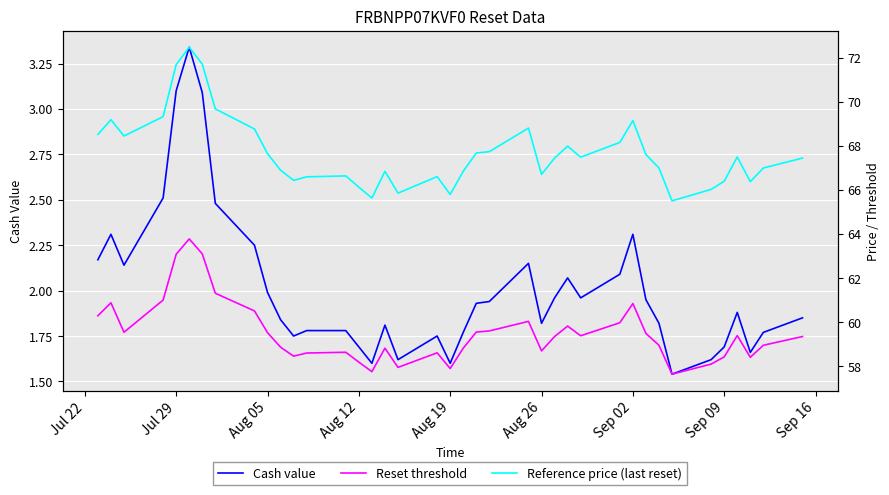

Count the number of data series in this chart.

3